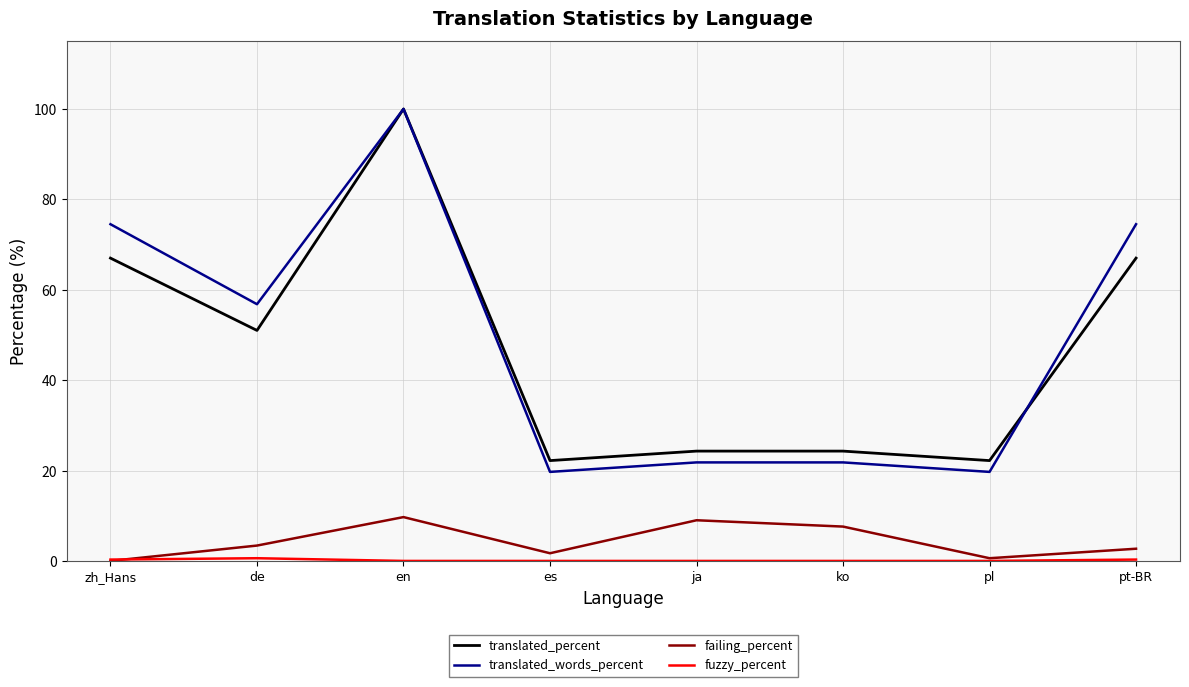

True or false: translated_percent and failing_percent cross at least once.

False